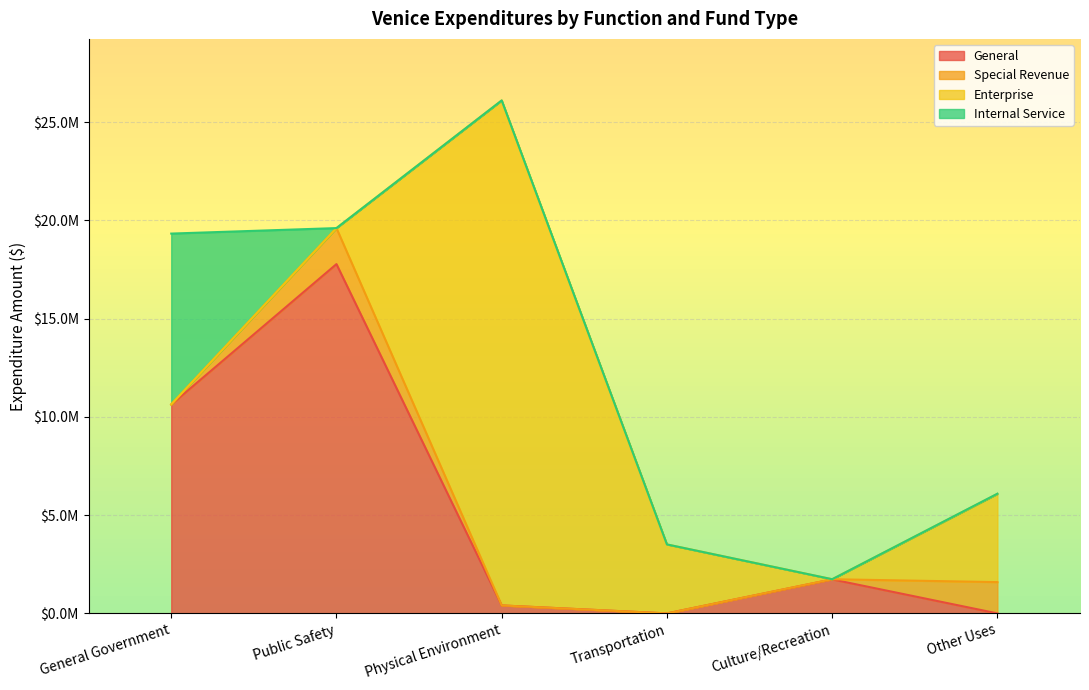

At how many categories does at least one series exceed 18175271?

1